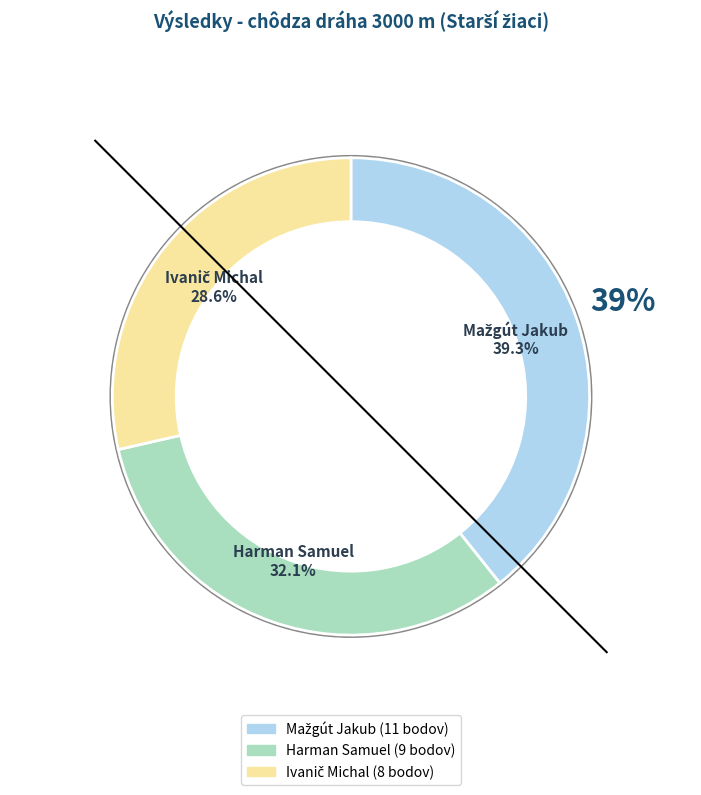

Is Harman Samuel the majority of the pie?

No